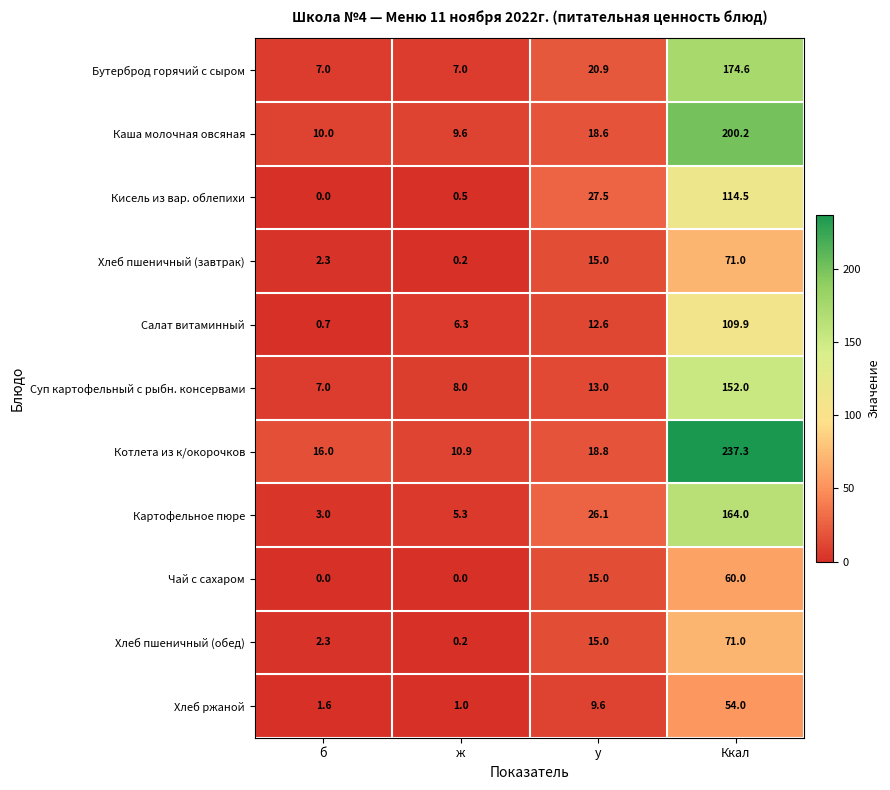

How many positive values does the Кисель из вар. облепихи series have?

3